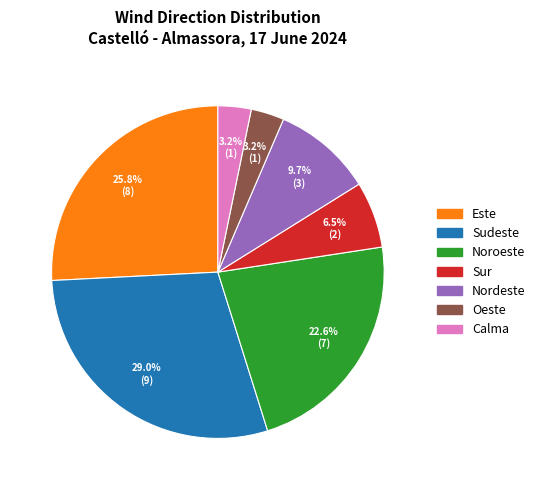

What is the largest slice in the pie chart?

Sudeste